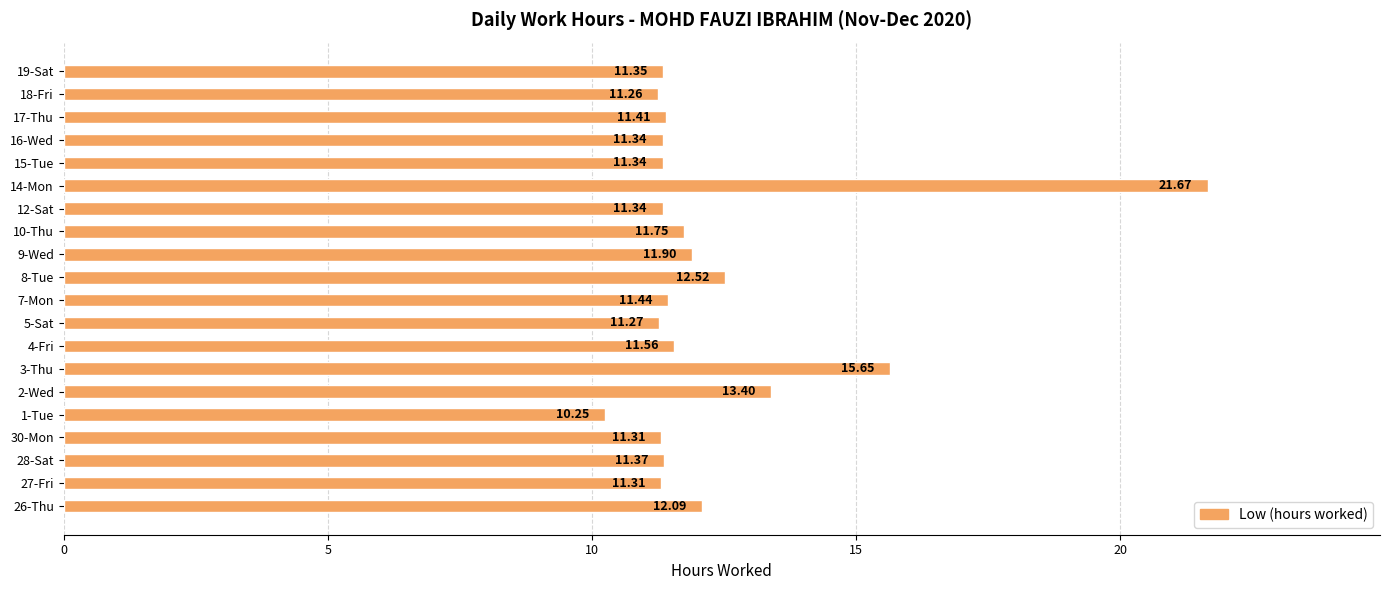

How many data points does each series have?

20